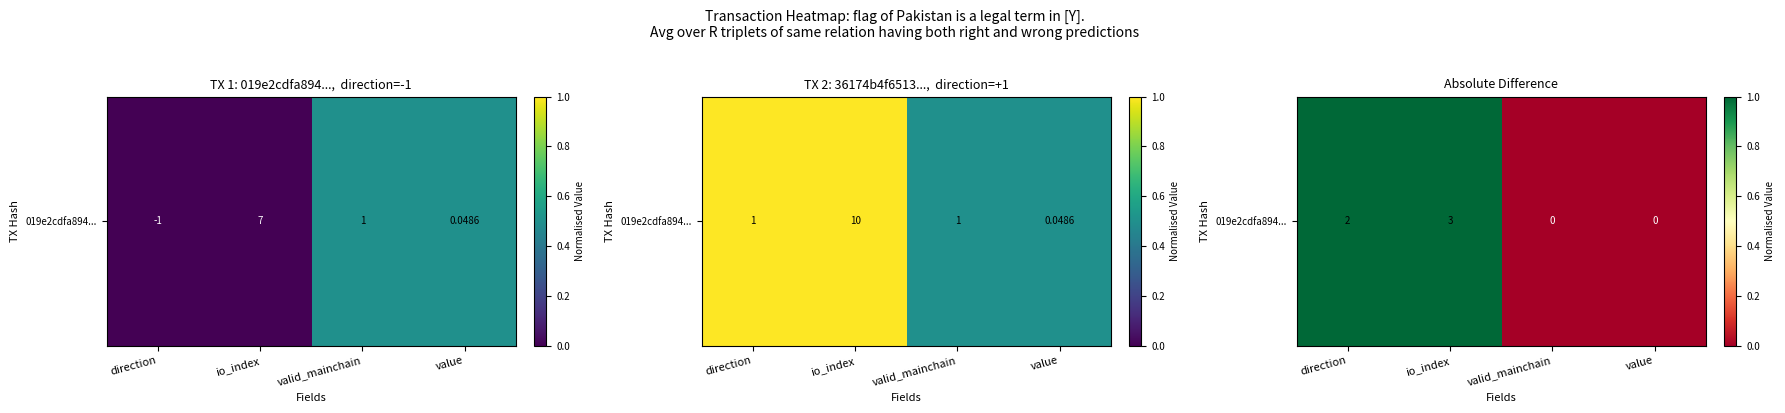

Is it true that the value at io_index is 1?

True